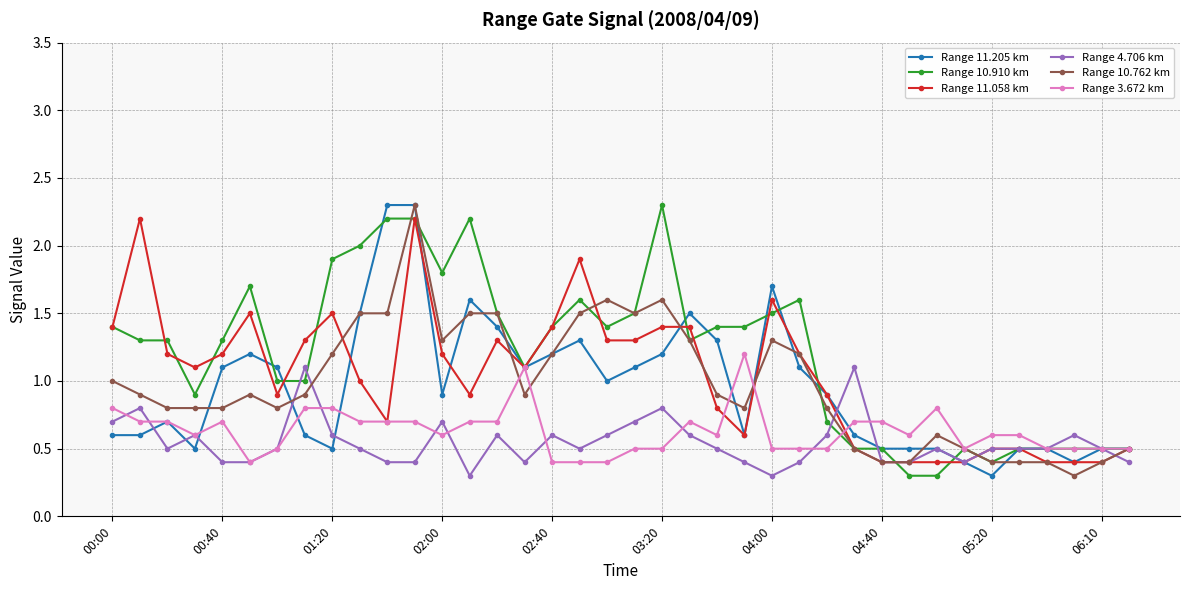

What is the value of the Range 10.910 km point at the 10th from the left?

2.0